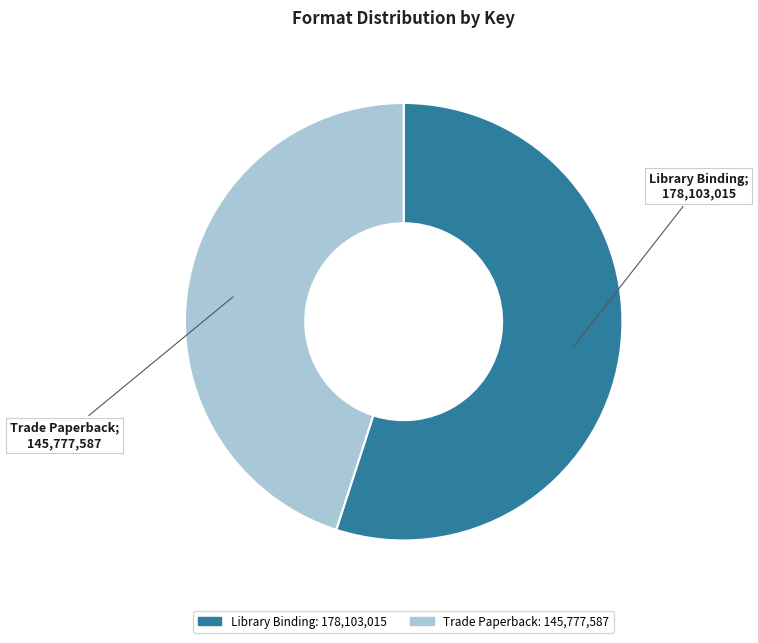

Which category has the biggest portion of the pie?

Library Binding